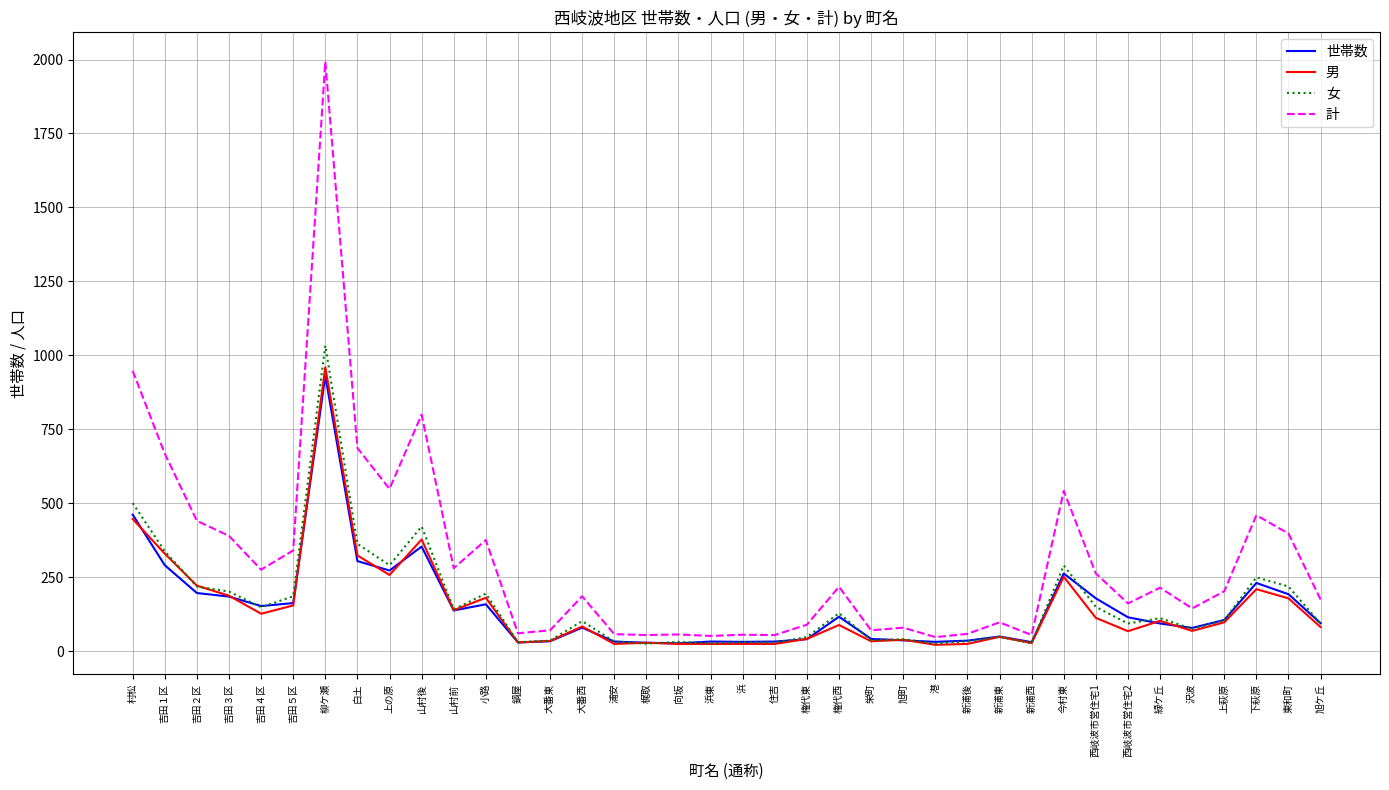

Which category has the highest value in the 男 series?

柳ケ瀬